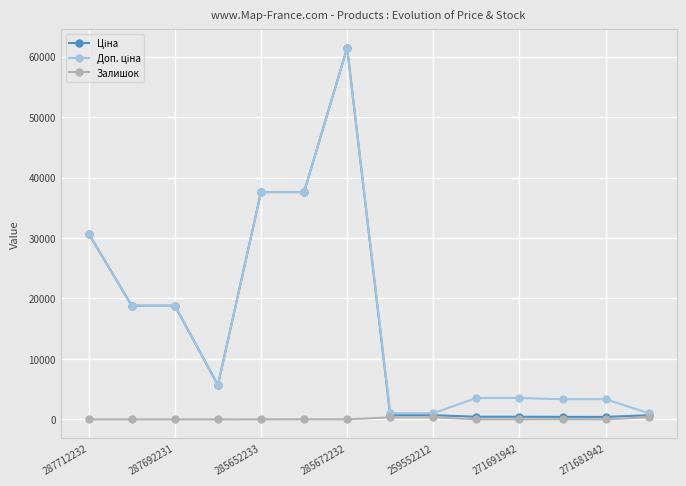

What is the maximum value shown in the chart?

61434.3